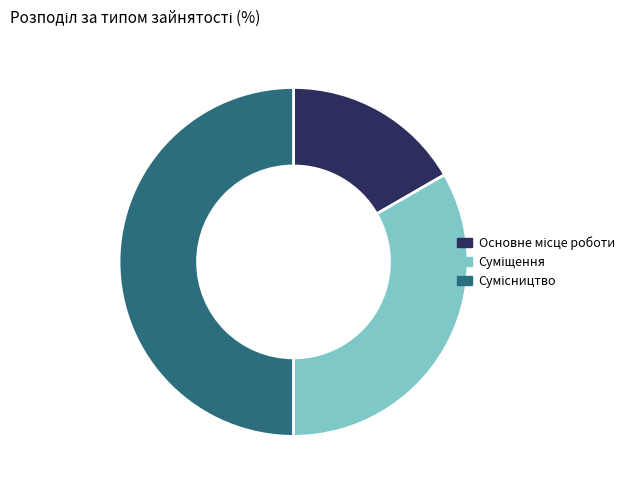

Which slice is the largest?

Сумісництво